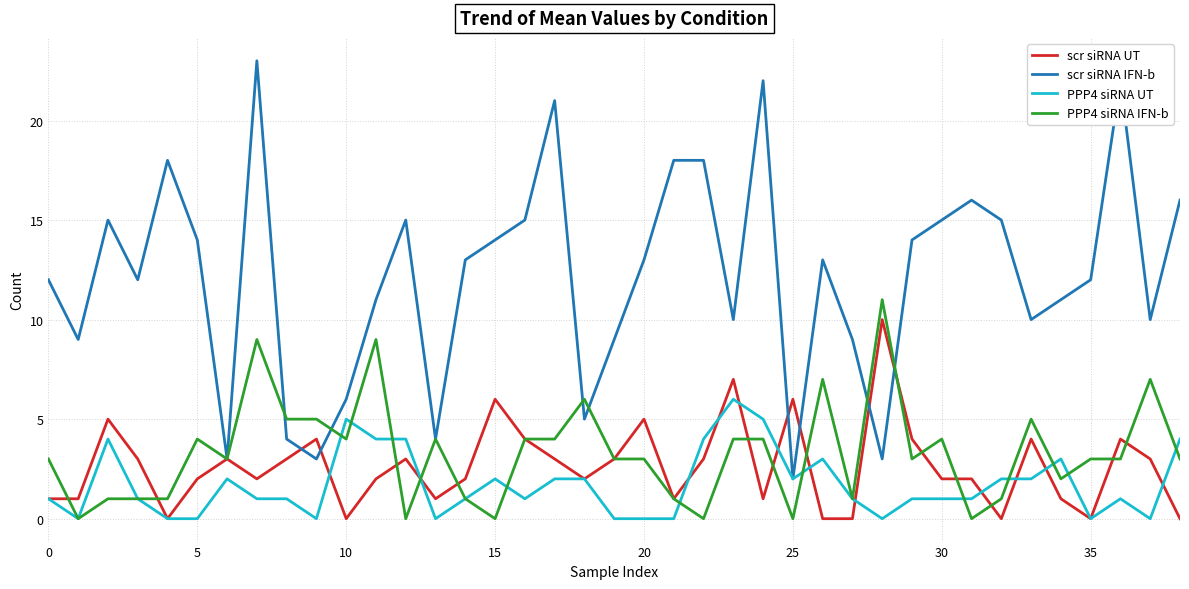

Which series has the largest range (max minus min)?

scr siRNA IFN-b